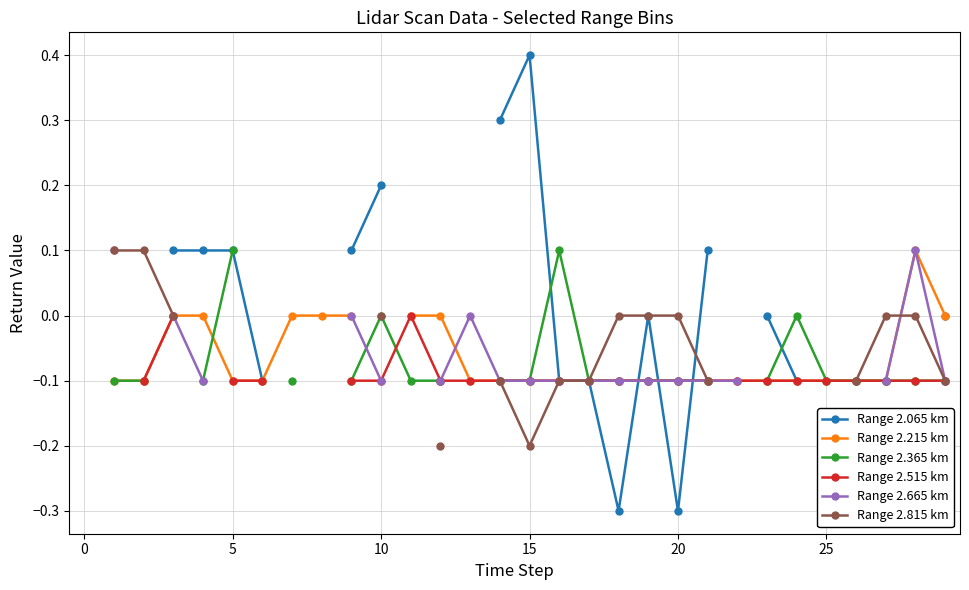

What is the label of the 4th point from the right?

26